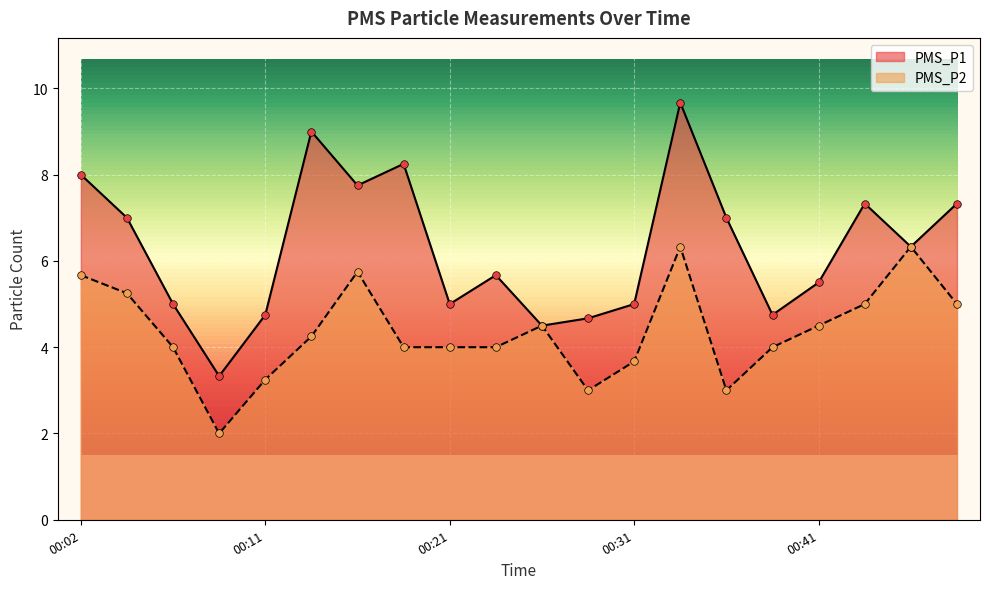

What is the total value across all series at 00:24?

9.7